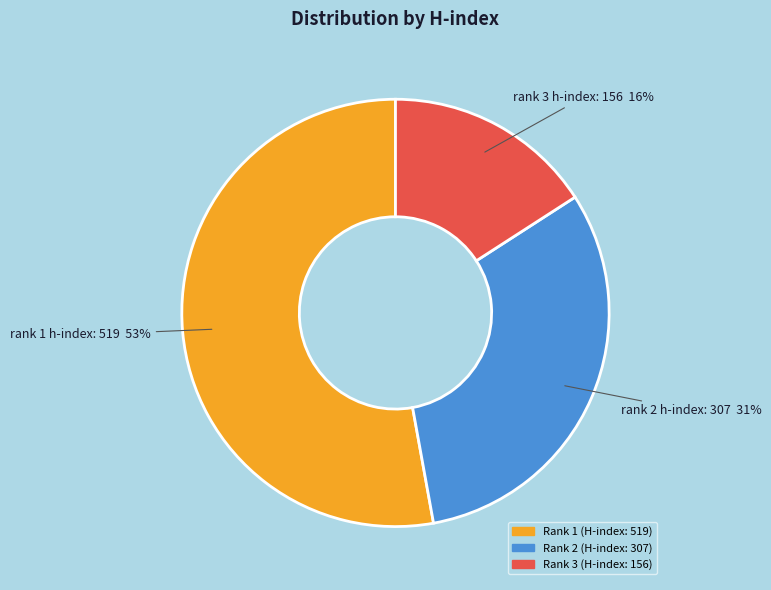

To the nearest percent, what percentage of the pie is Rank 3 (H-index: 156)?

16%